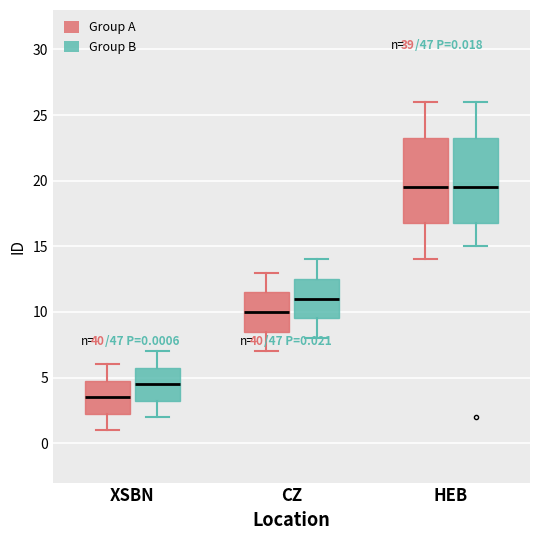

Which box has the lowest median line?

XSBN (Group A)